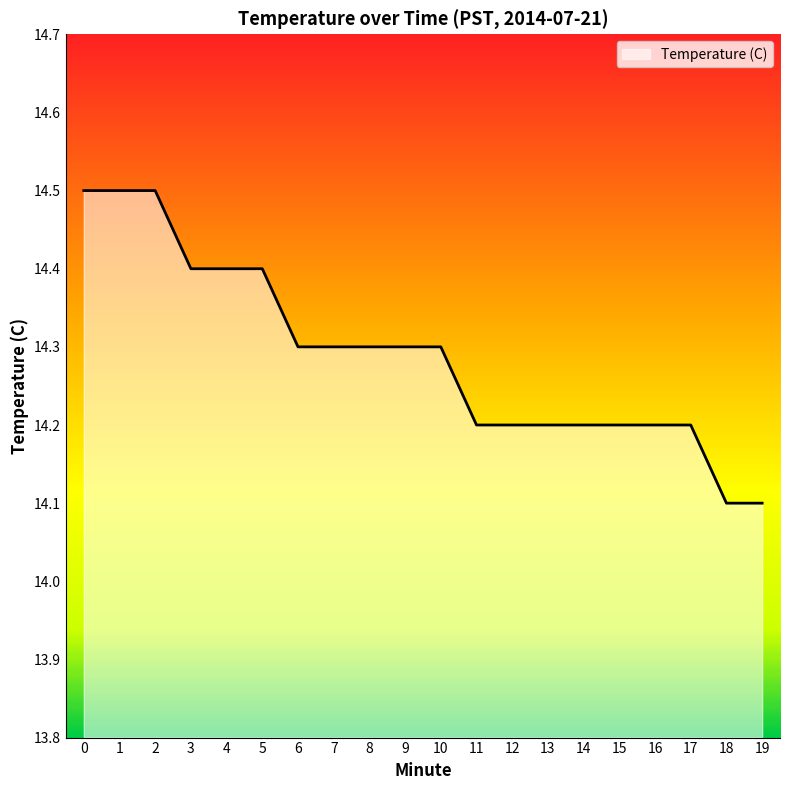

True or false: the data shows 4.1 at 4.

False